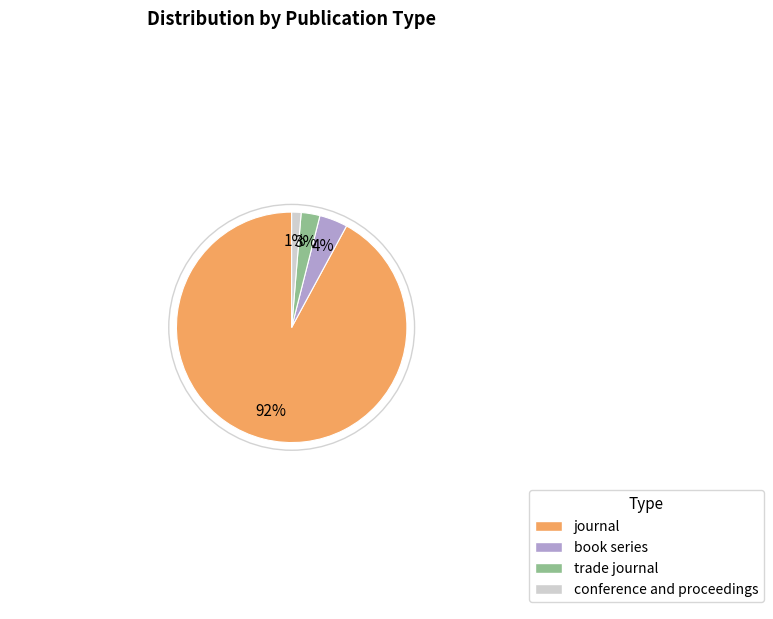

To the nearest percent, what is the difference between the trade journal and book series slice percentages?

1%